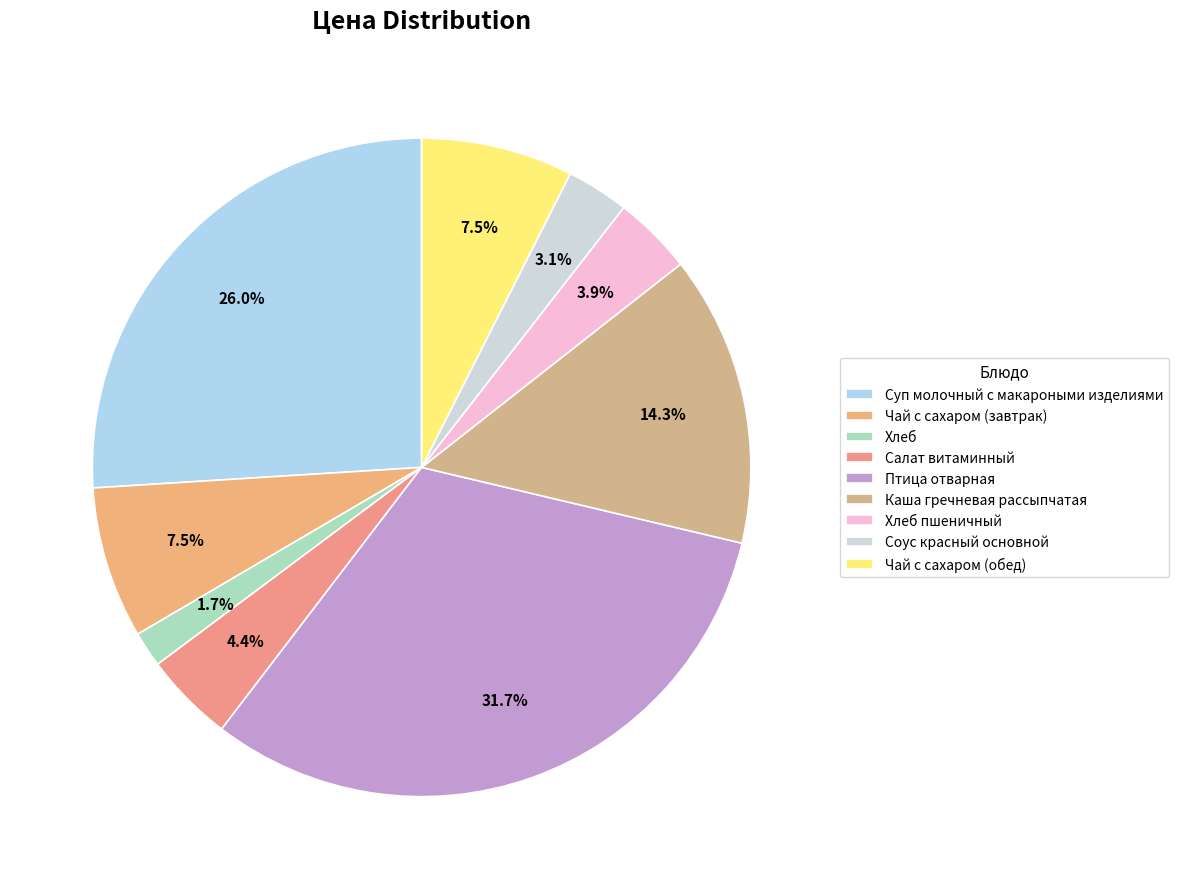

Which has a higher value, Чай с сахаром (обед) or Птица отварная?

Птица отварная